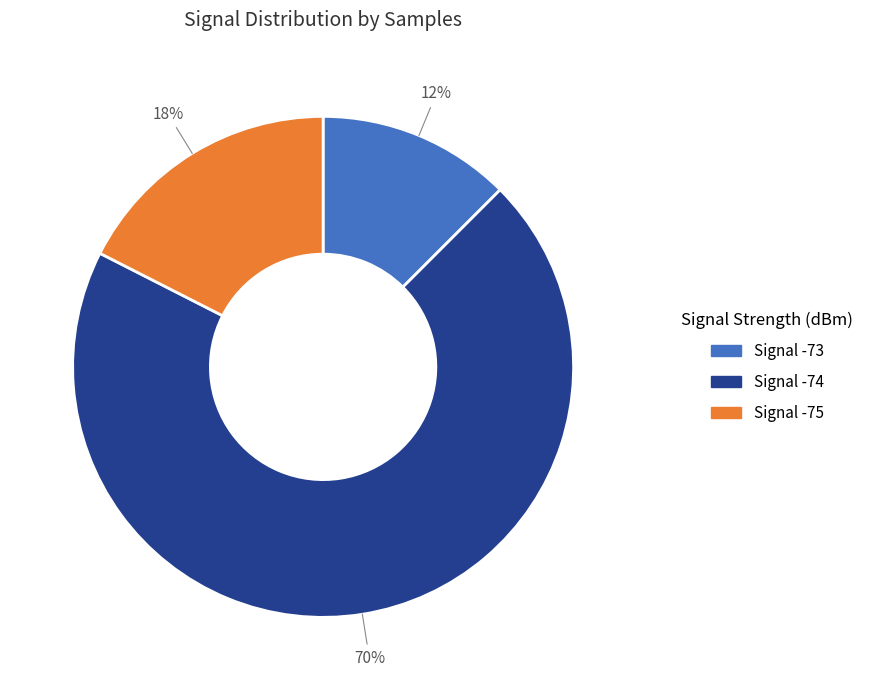

To the nearest percent, what is the average slice percentage?

33%